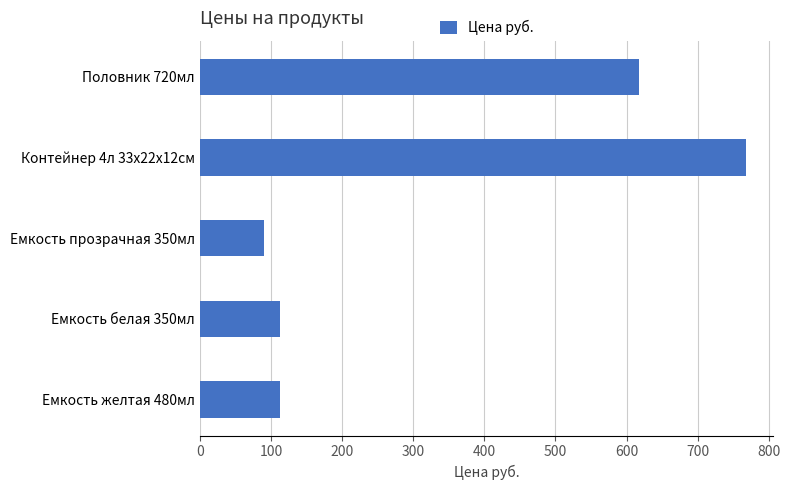

Is it true that the value at Половник 720мл is 618?

True